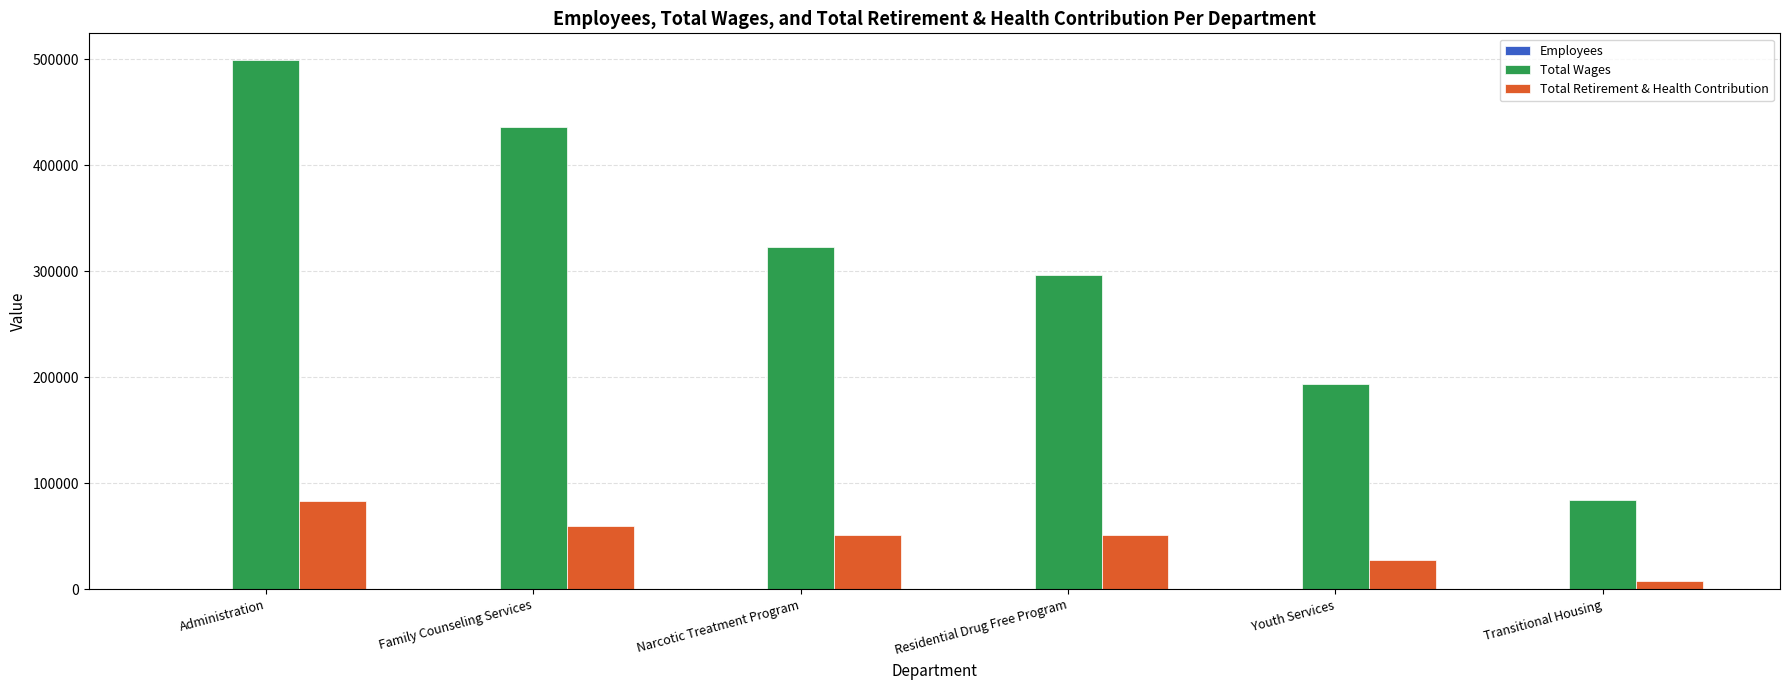

At which category is the sum across all series the highest?

Administration